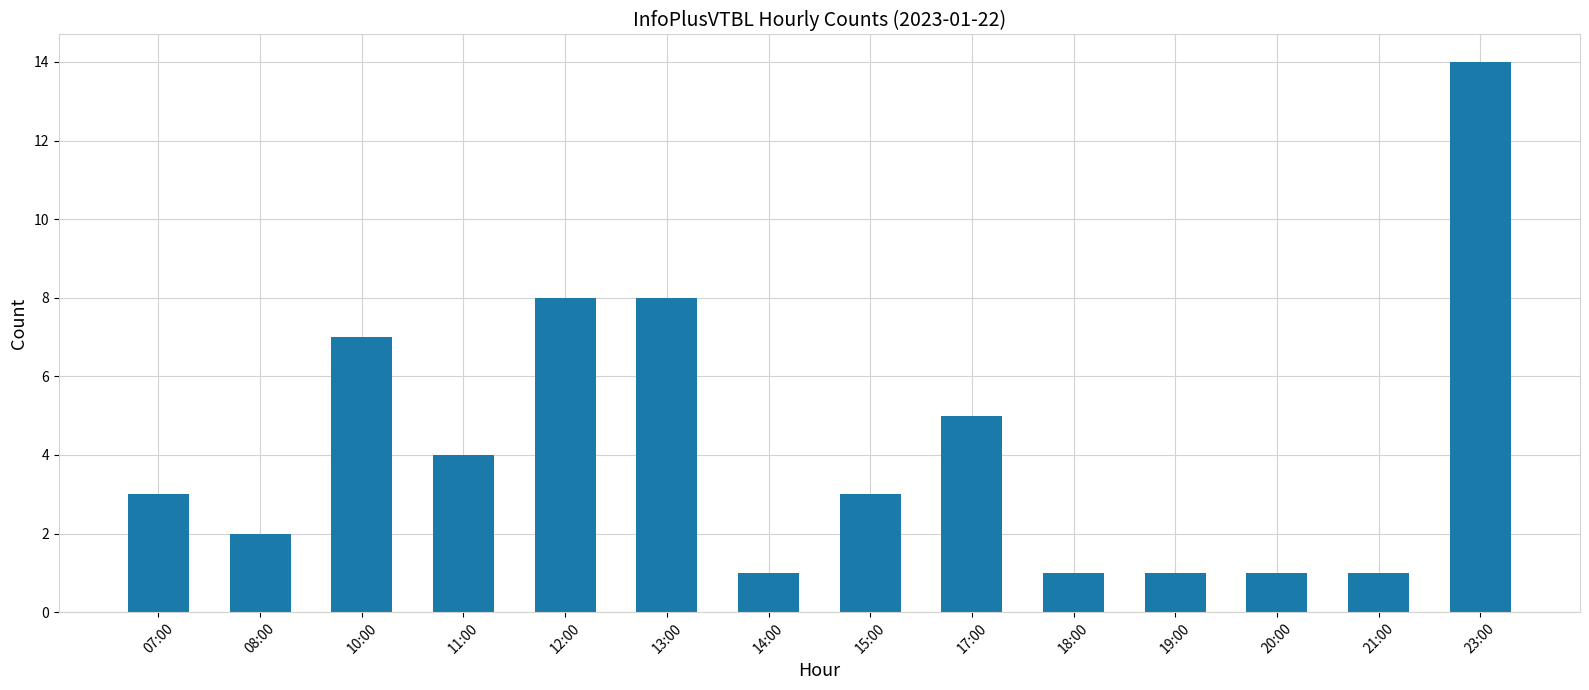

The value at 07:00 is 3. True or false?

True